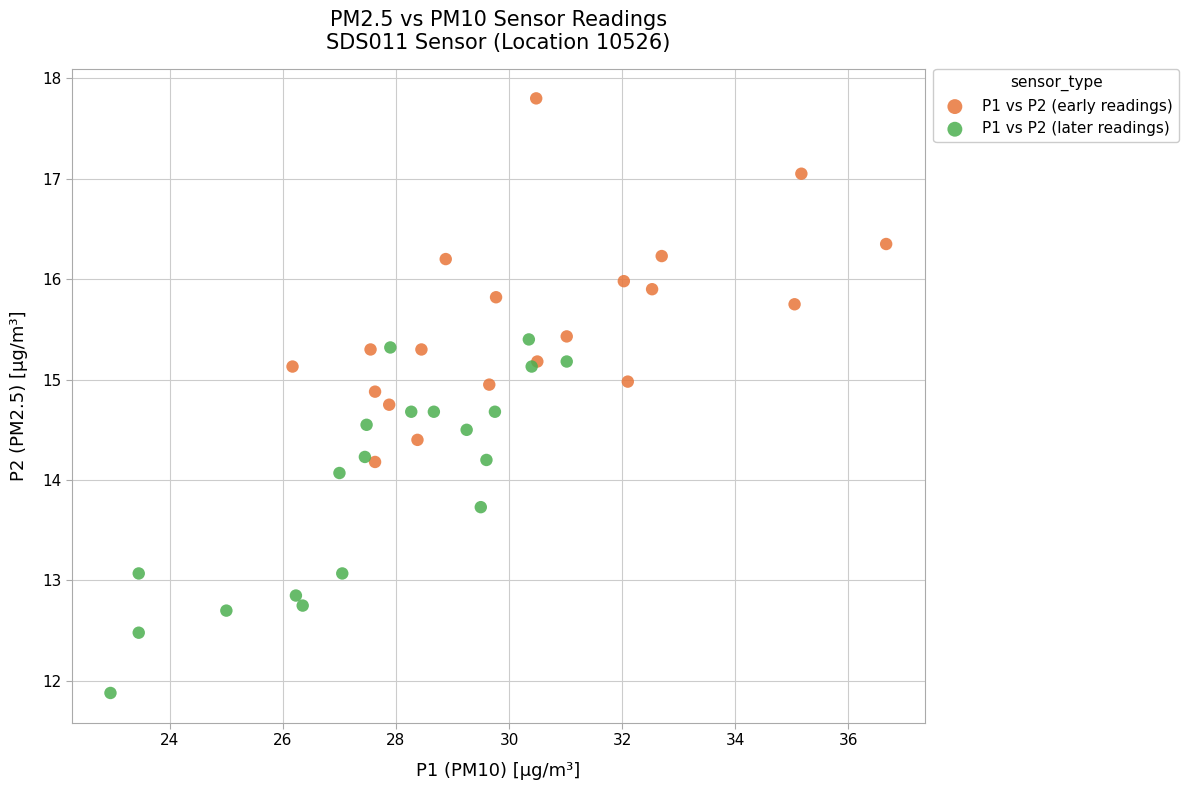

Which series reaches the maximum Y coordinate?

P1 vs P2 (early readings)